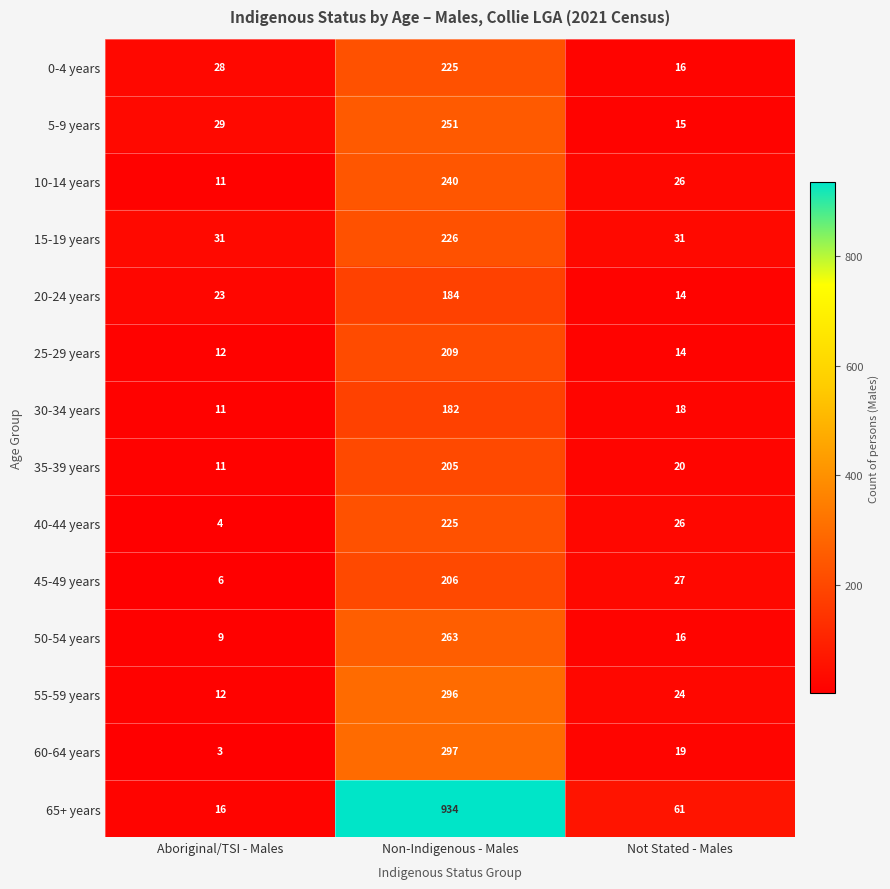

Is it true that 30-34 years equals 71 at Non-Indigenous - Males?

False